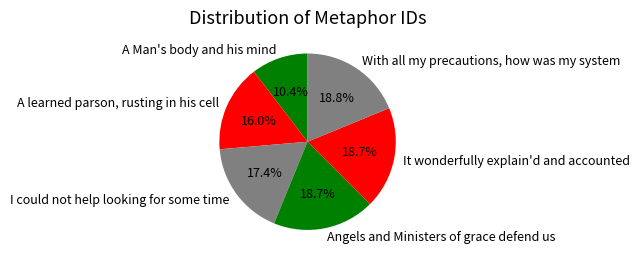

To the nearest percent, what is the combined percentage of With all my precautions, how was my system and I could not help looking for some time?

36%